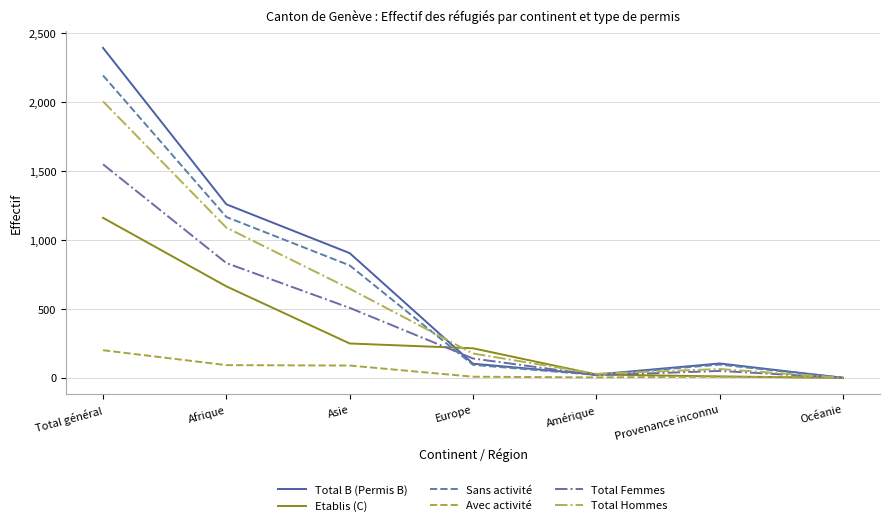

Count the number of categories in the chart.

7